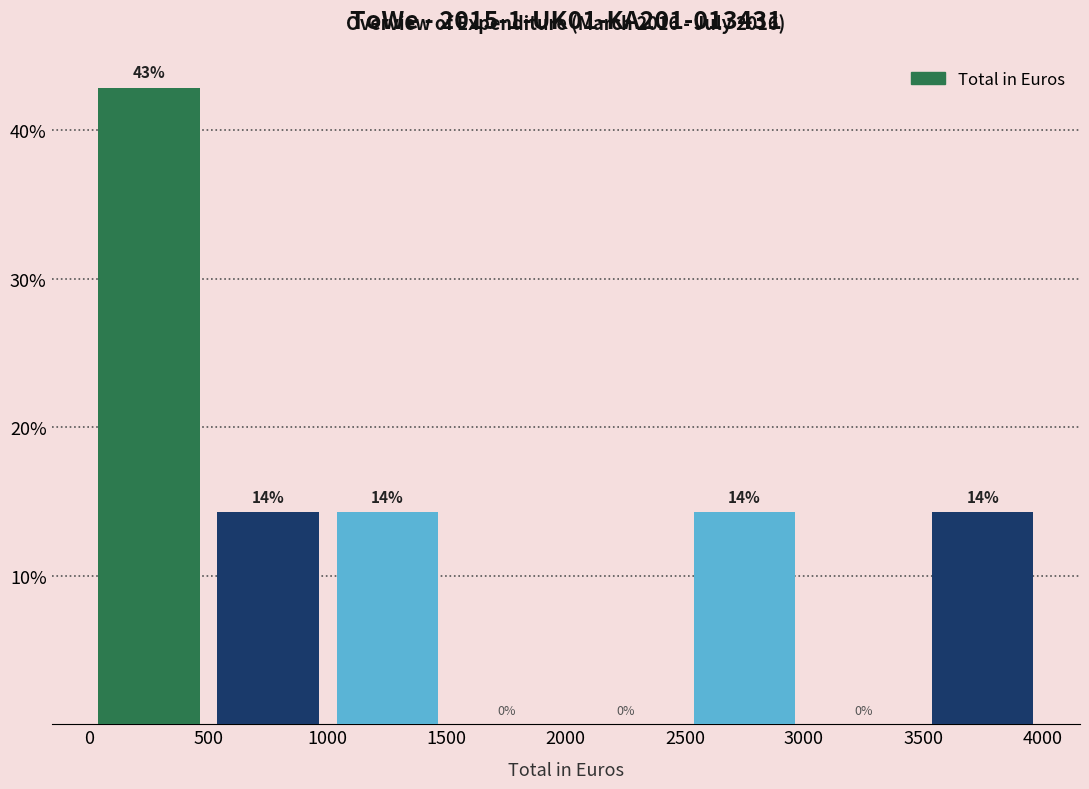

Over which range of the x-axis is the bar tallest?

0 to 500